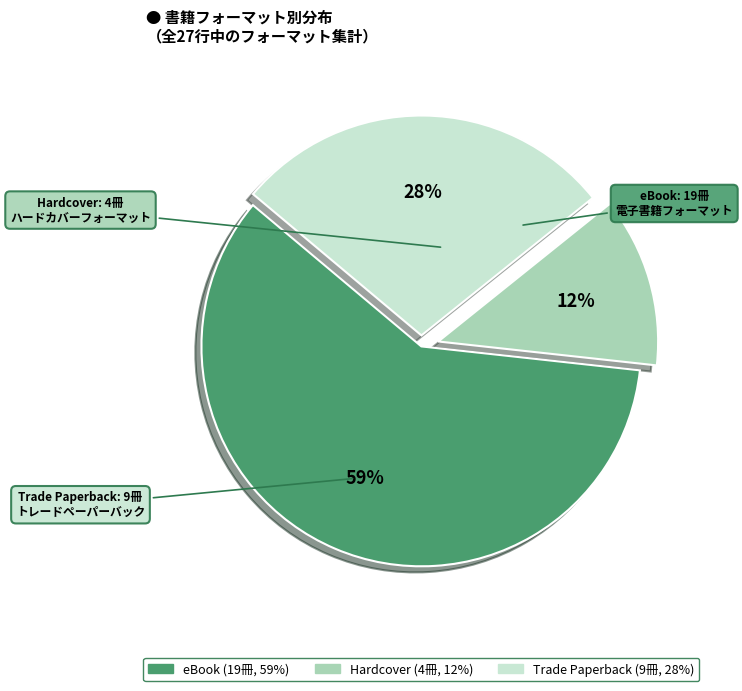

Rank the categories by value from lowest to highest.

Hardcover, Trade Paperback, eBook